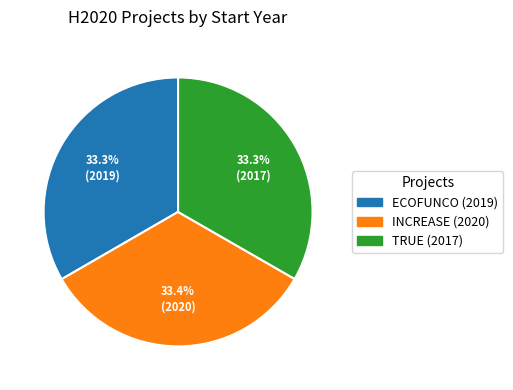

What is the ratio of the value at TRUE (2017) to the value at ECOFUNCO (2019)?

1.0